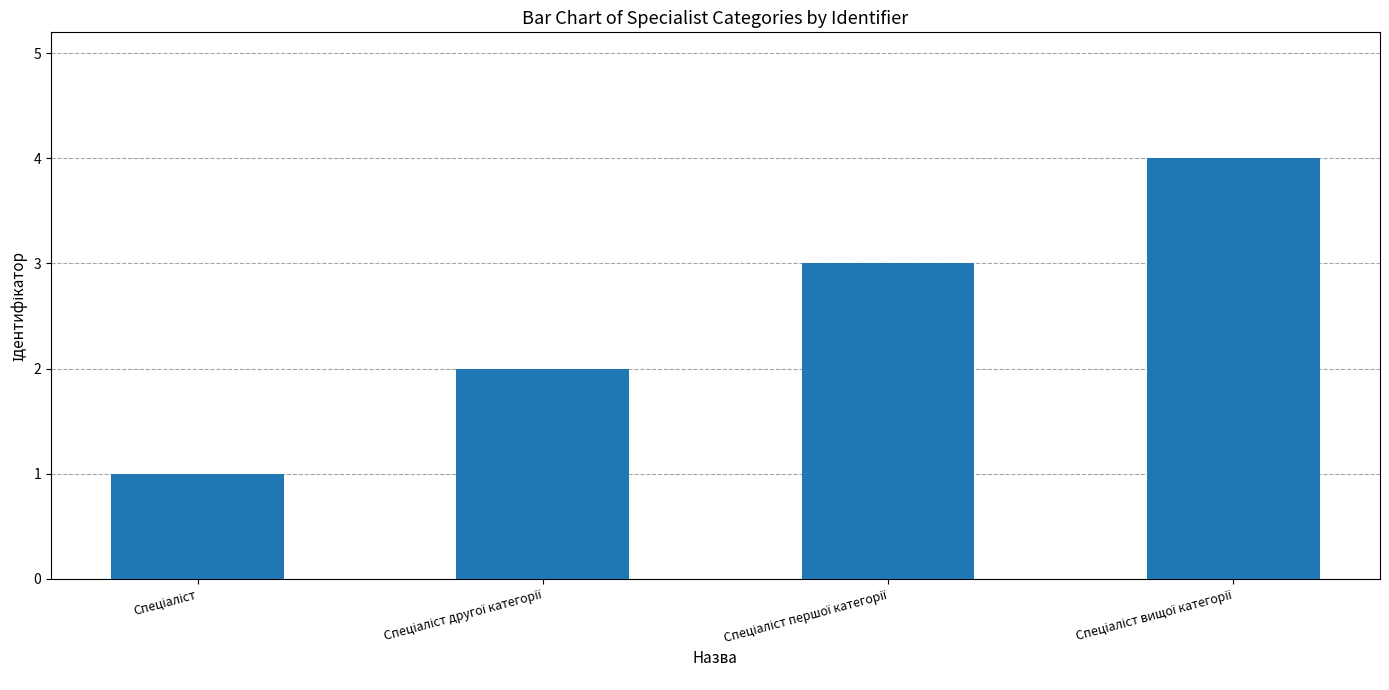

Reading left to right, transcribe all the data shown in this chart.

1	2	3	4